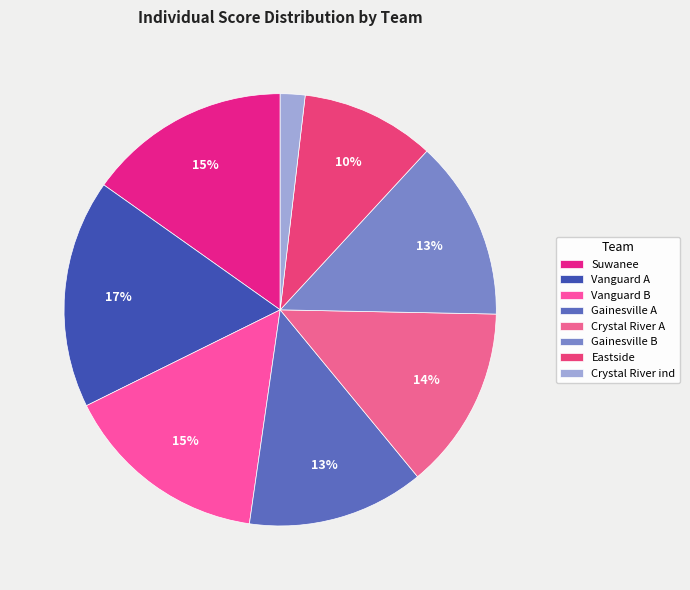

Approximately how many times larger is the value at Gainesville A compared to Eastside?

1.3